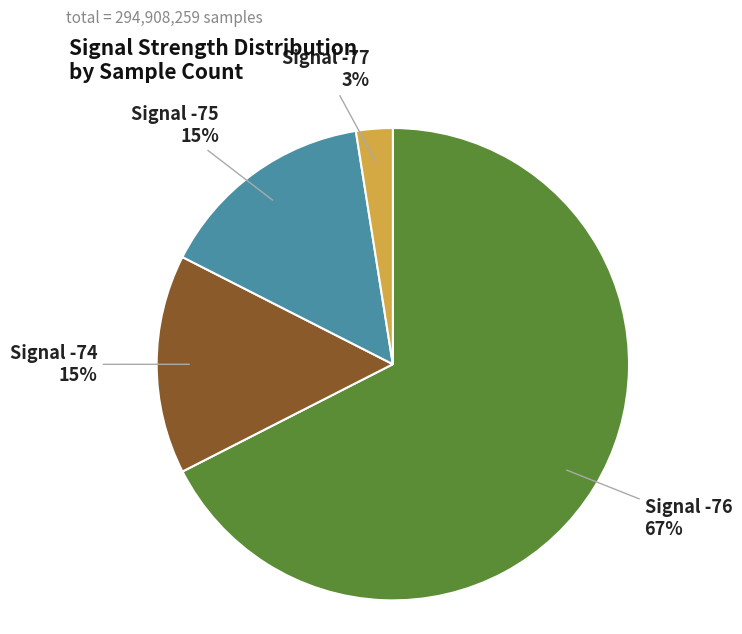

What percentage is the Signal -75 slice, to the nearest percent?

15%